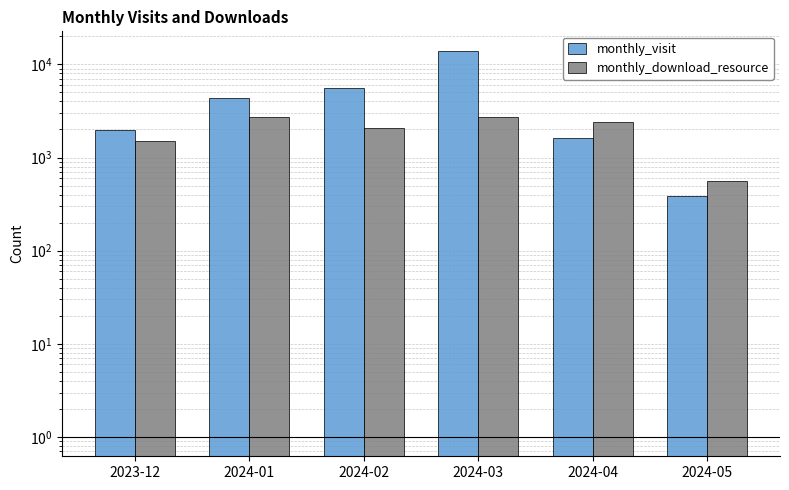

The value of monthly_download_resource at 2024-01 is 2729. True or false?

True